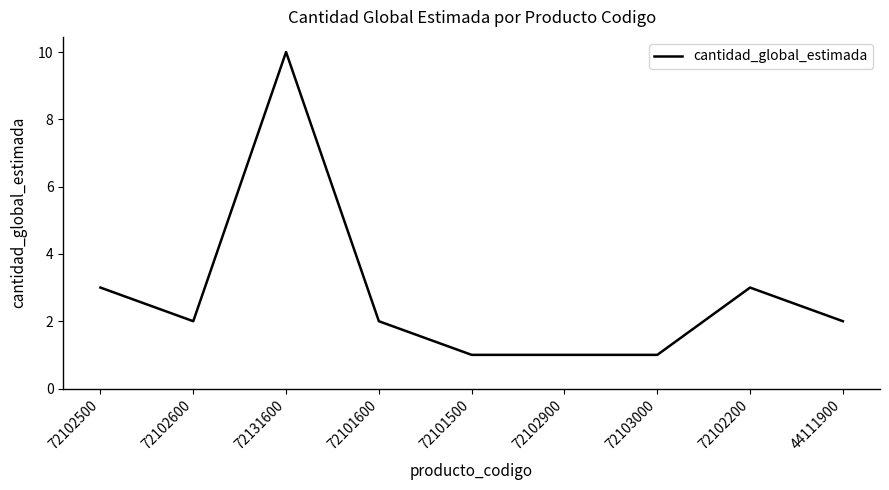

What is the change in value from 72102500 to 72101500?

-2